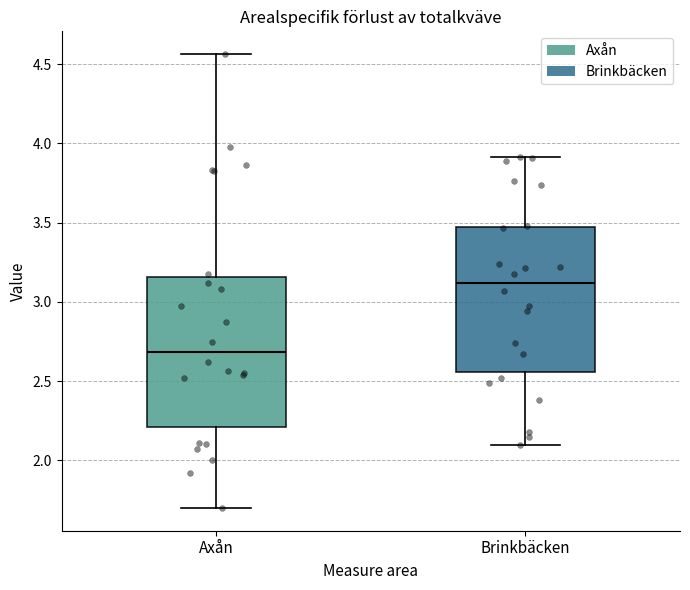

Reading left to right, transcribe this box plot: for each box, give where its median line is, the range the box spans, and where its two whiskers end, as read against the y-axis. The values are not printed on the chart, so give them approximately, as read against the axis.

Axån: median 2.70, box 2.20 to 3.15, whiskers 1.70 to 4.55
Brinkbäcken: median 3.10, box 2.55 to 3.45, whiskers 2.10 to 3.90